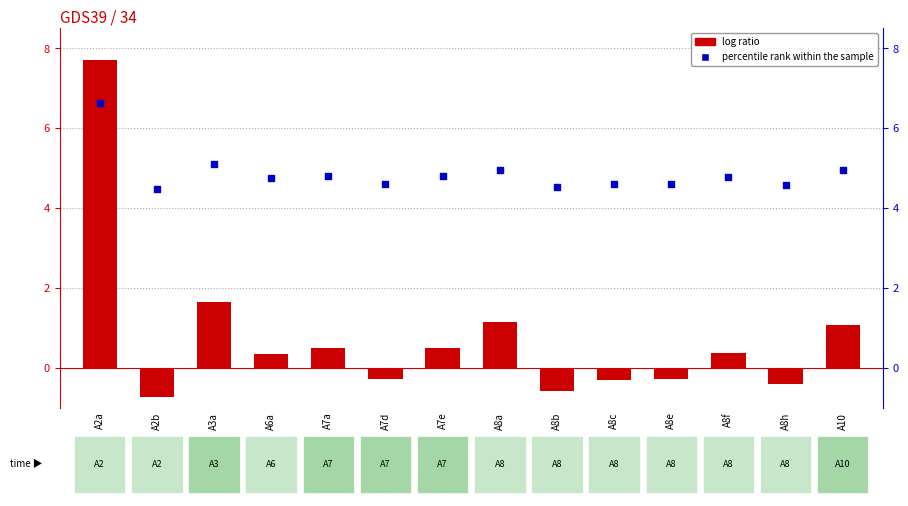

At which category is the sum across all series the highest?

A2a